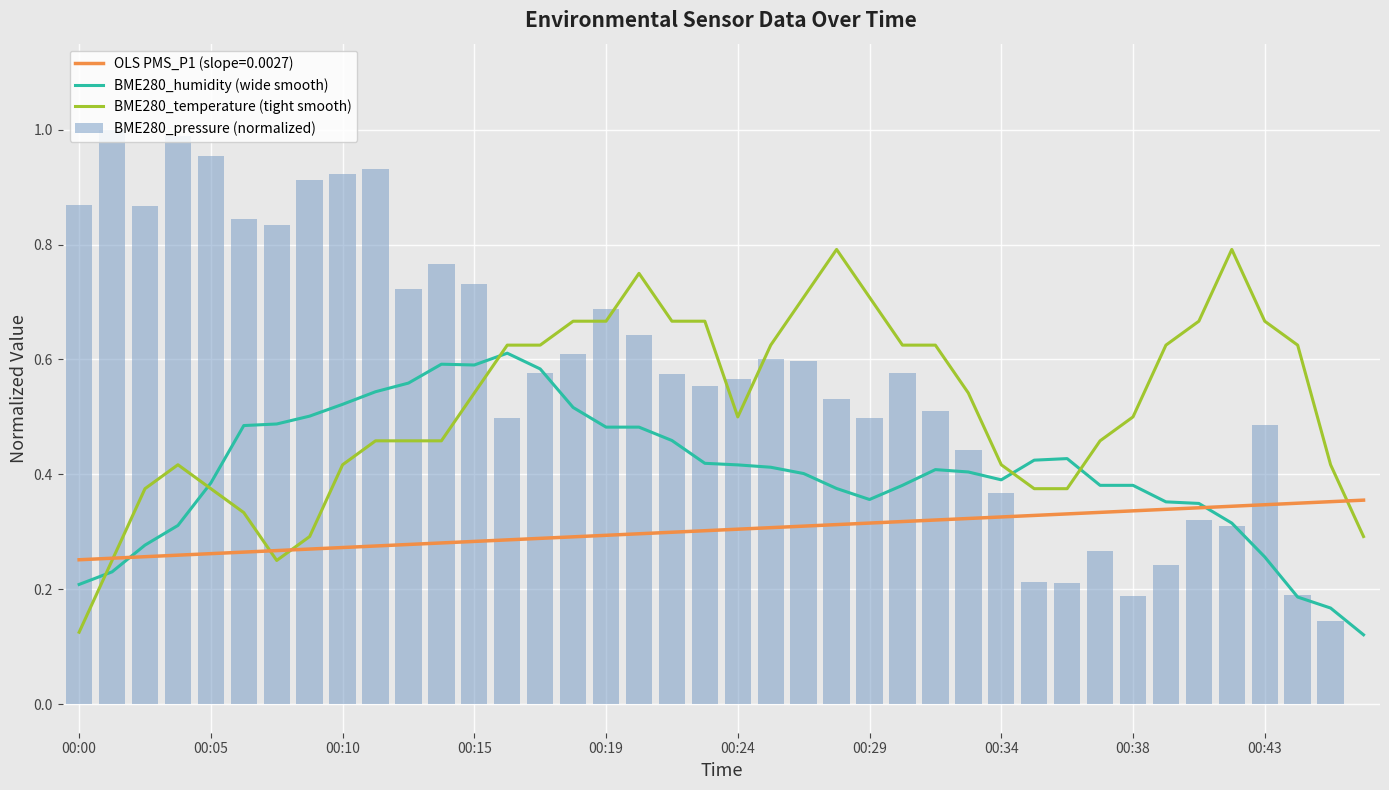

How many values in the BME280_pressure (normalized) series exceed 0?

39